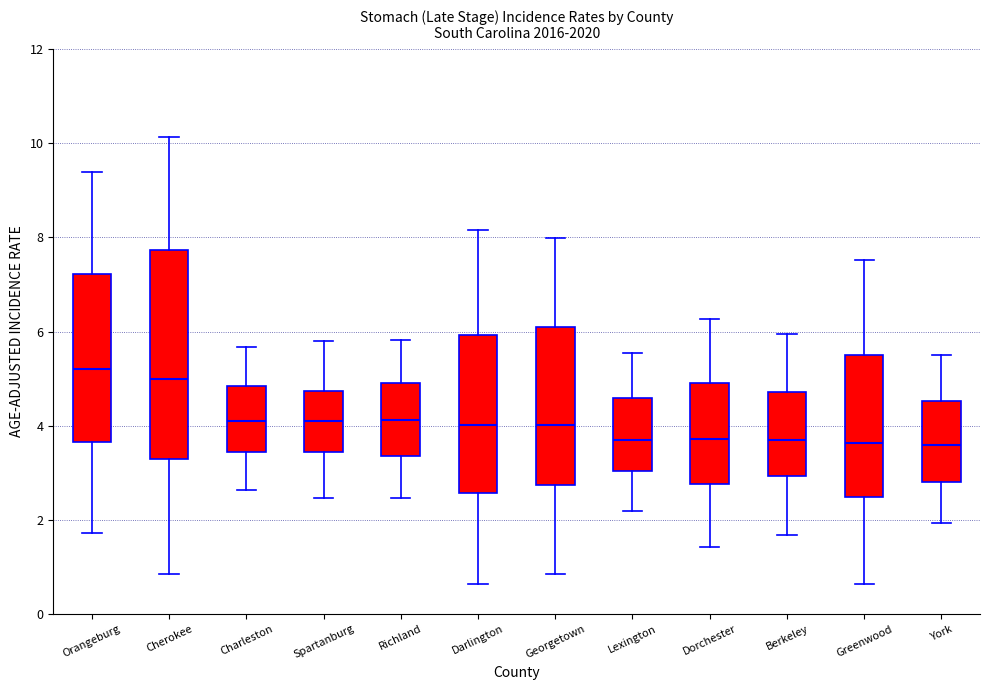

Comparing the boxes themselves (not the whiskers), which one is the tallest?

Cherokee